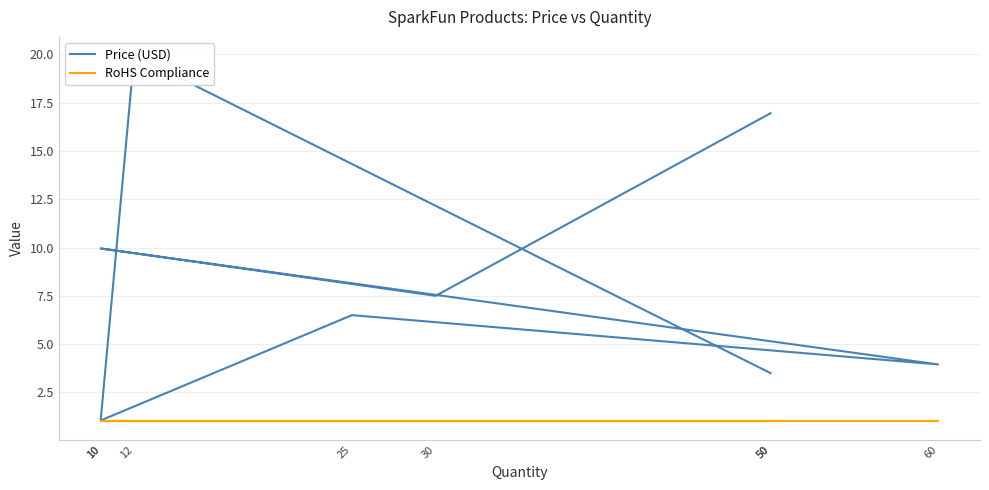

Between 50 and 25, which is larger?

25